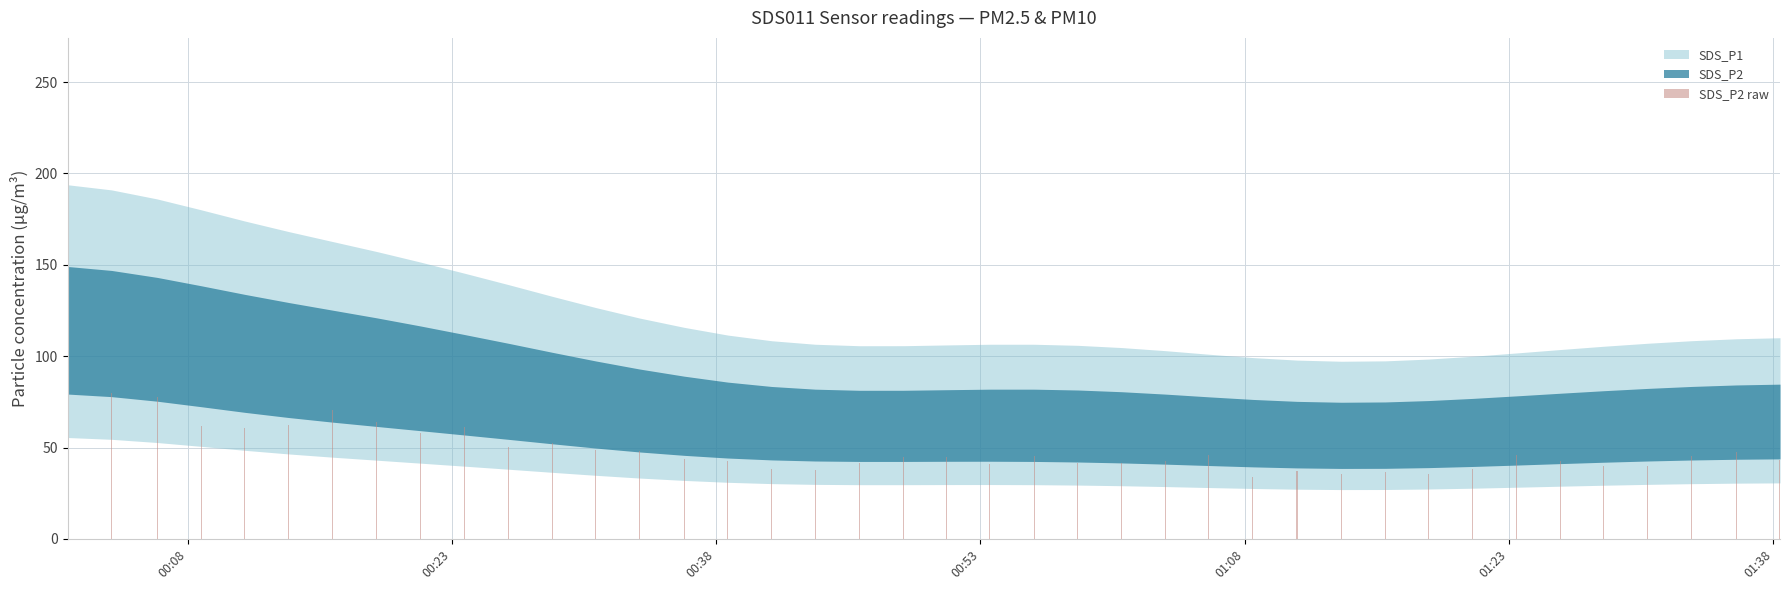

What is the minimum value shown in the chart?

33.9